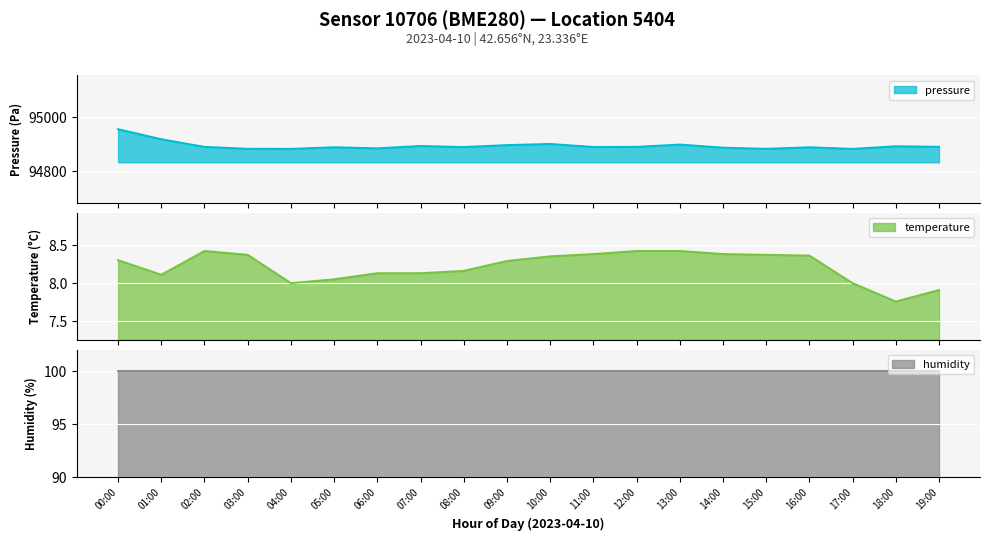

What is the label of the 6th point from the left?

05:00